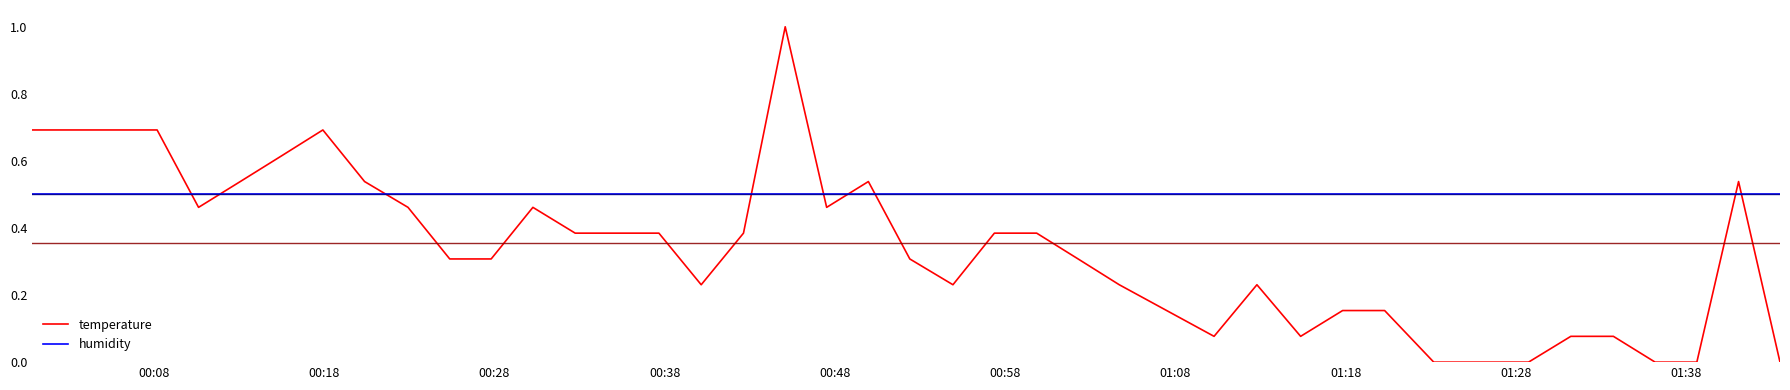

True or false: temperature and humidity intersect in this chart.

True